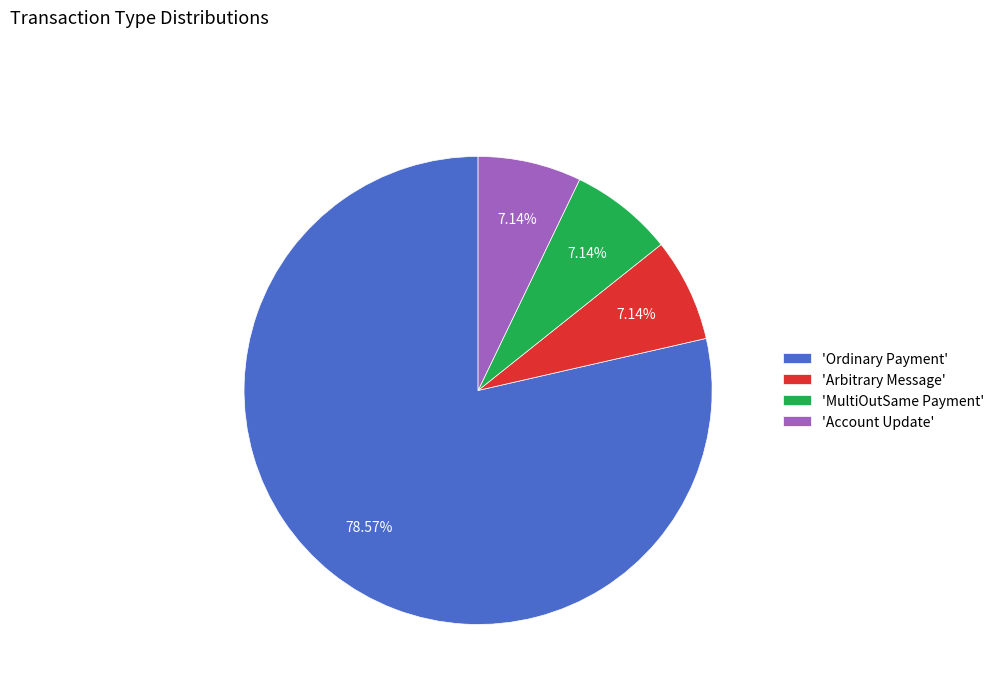

What is the largest slice in the pie chart?

'Ordinary Payment'